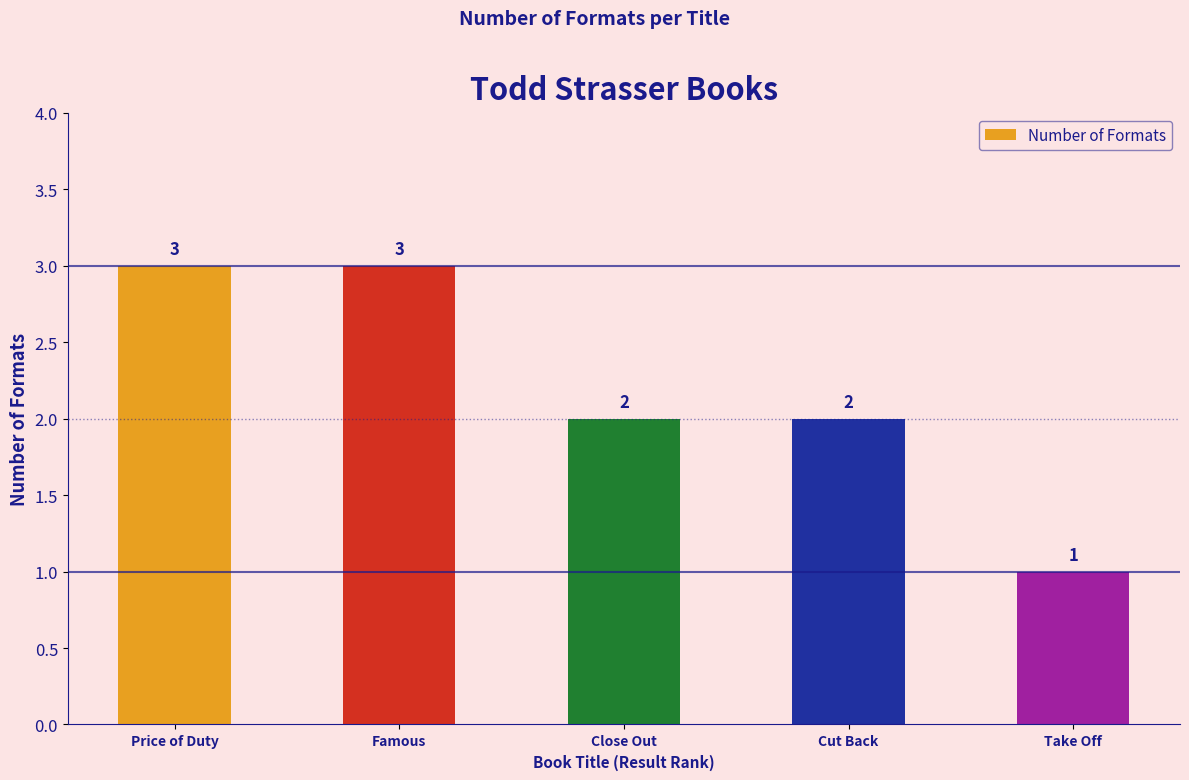

Where does the data first go above 2?

Price of Duty